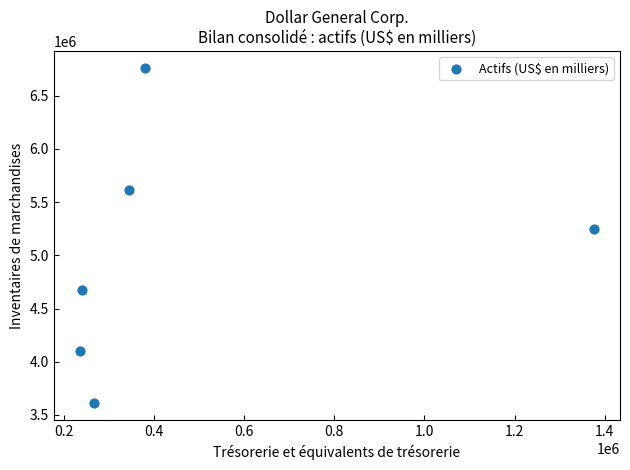

What Y value in the scatter plot is closest to 5184879?

5247477